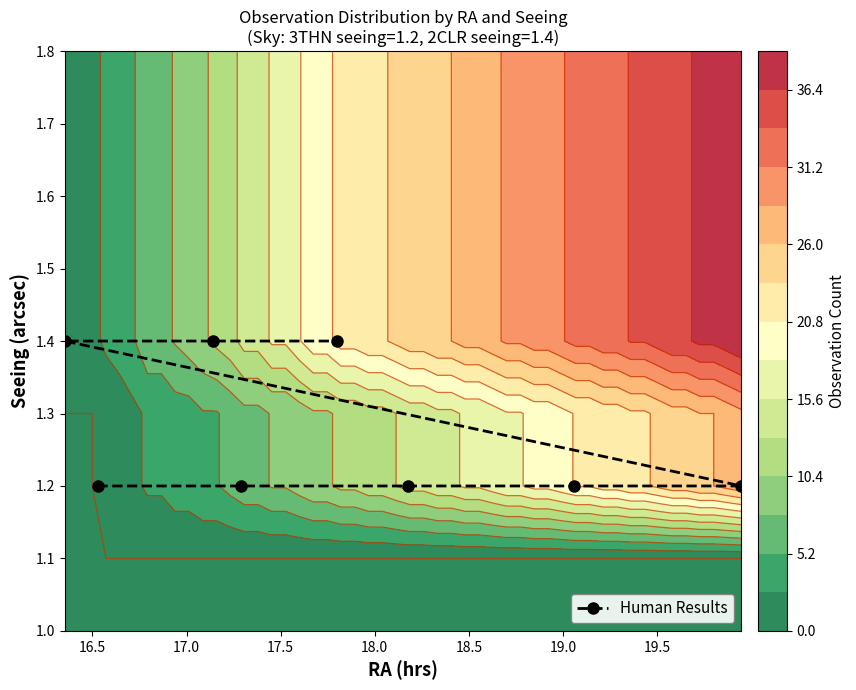

How many Human Results values are between 1 and 2?

8